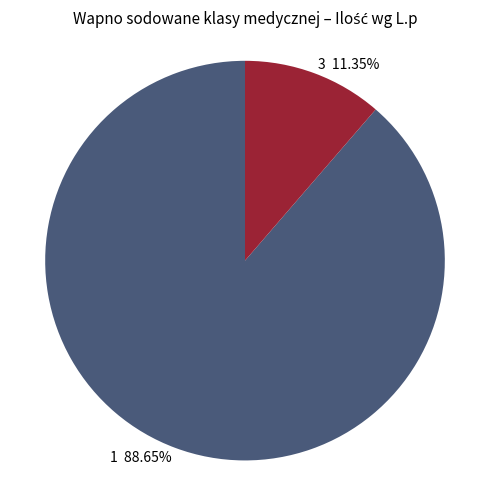

True or false: 3 accounts for 4% of the total.

False